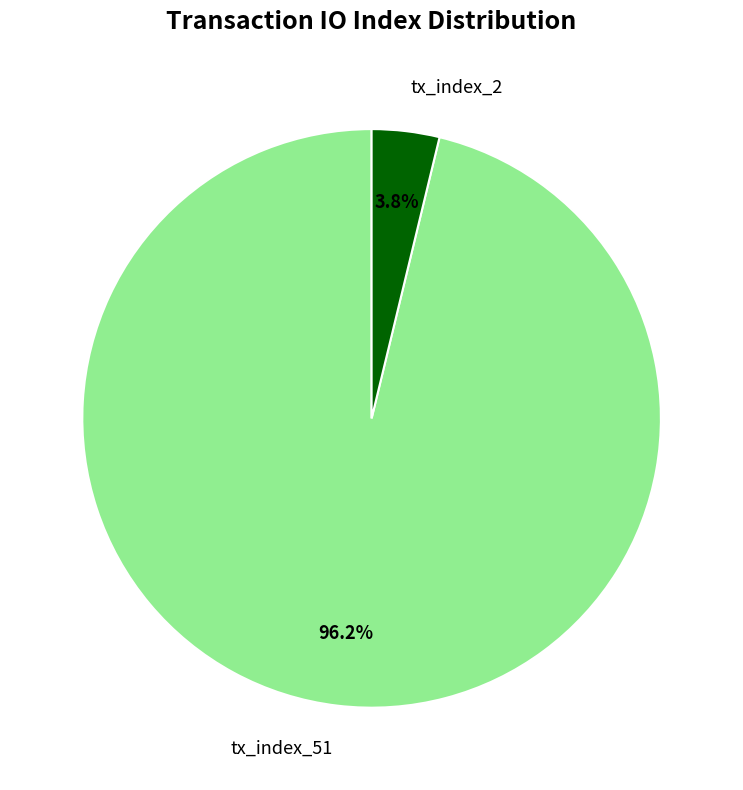

What is the largest slice in the pie chart?

tx_index_51